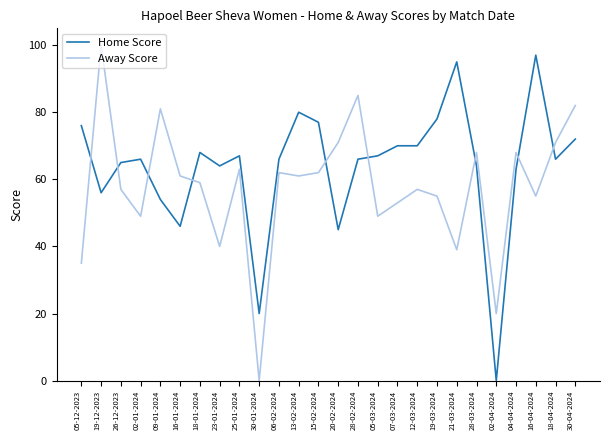

Does the chart have visible grid lines?

No